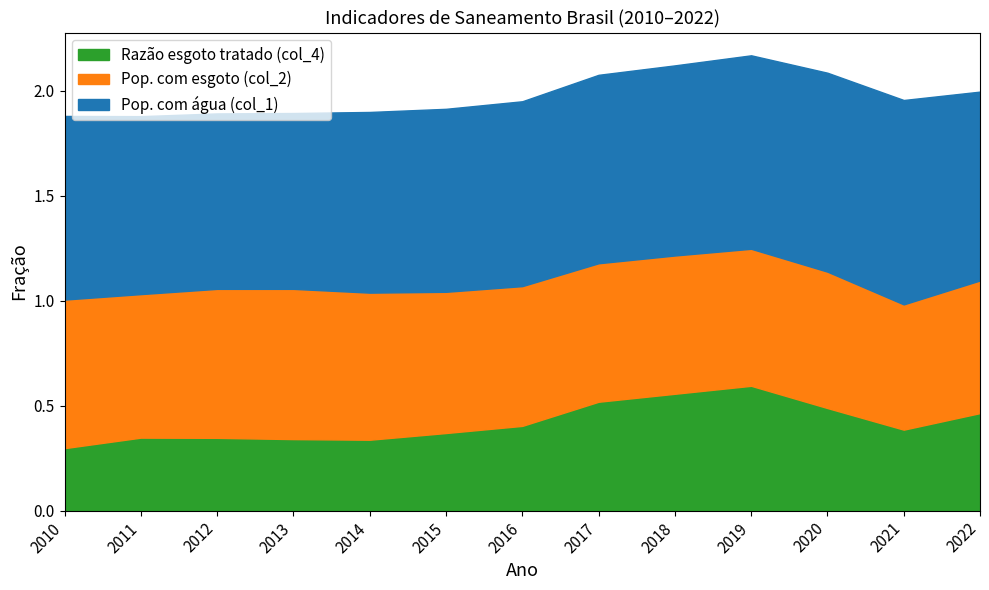

Reading left to right, extract all data points from this chart.

Pop. com água (col_1): 2010=0.9	2011=0.8	2012=0.8	2013=0.8	2014=0.9	2015=0.9	2016=0.9	2017=0.9	2018=0.9	2019=0.9	2020=0.9	2021=1.0	2022=0.9
Pop. com esgoto (col_2): 2010=0.7	2011=0.7	2012=0.7	2013=0.7	2014=0.7	2015=0.7	2016=0.7	2017=0.7	2018=0.7	2019=0.7	2020=0.7	2021=0.6	2022=0.6
Razão esgoto tratado (col_4): 2010=0.3	2011=0.3	2012=0.3	2013=0.3	2014=0.3	2015=0.4	2016=0.4	2017=0.5	2018=0.6	2019=0.6	2020=0.5	2021=0.4	2022=0.5